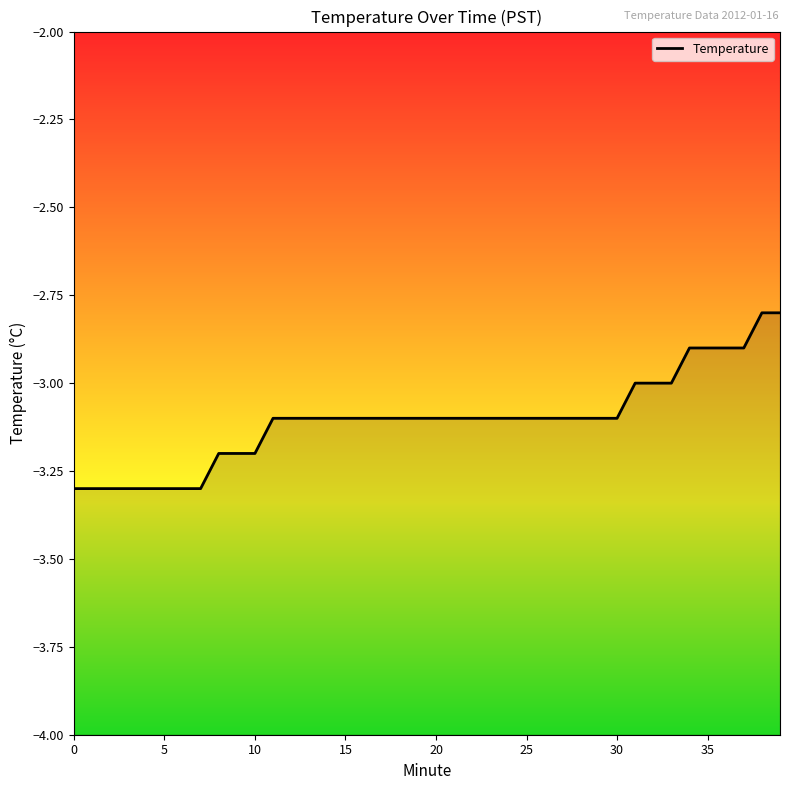

What is the label of the 18th point from the left?

17